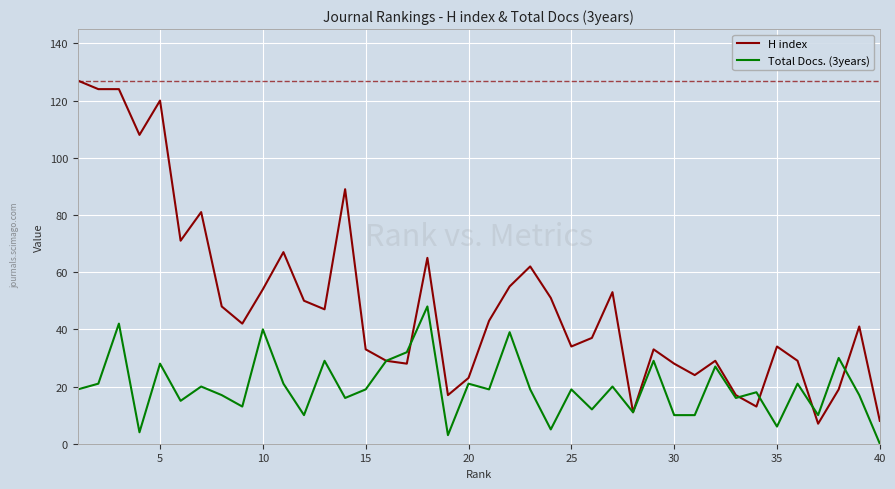

Which series has the largest range (max minus min)?

H index